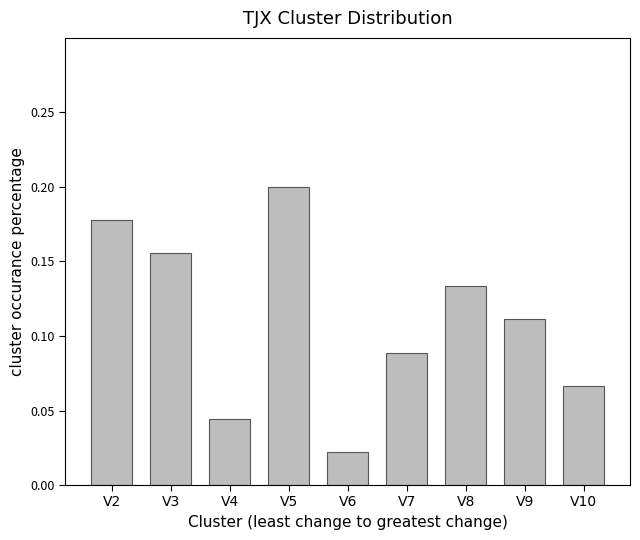

At which category does the chart reach its minimum across all series?

V6